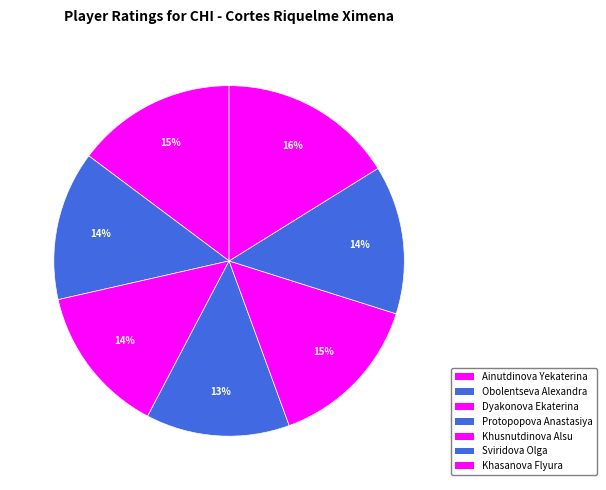

To the nearest percent, what percentage of the pie is Khusnutdinova Alsu?

15%